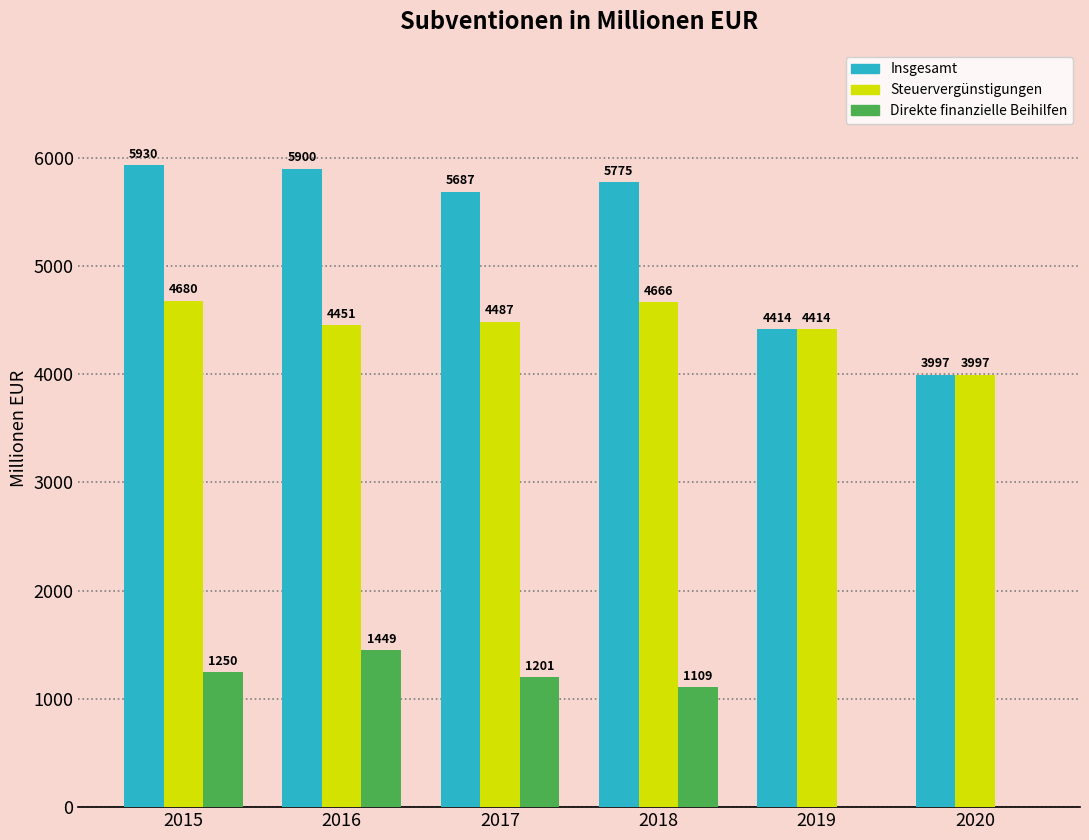

At which label is Steuervergünstigungen closest to 4338?

2019